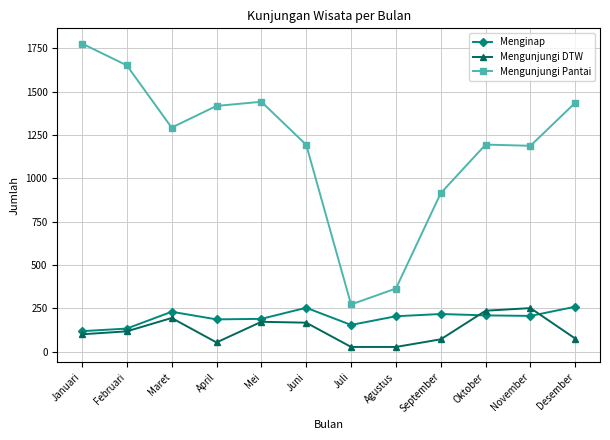

What is the label of the 10th point from the left?

Oktober